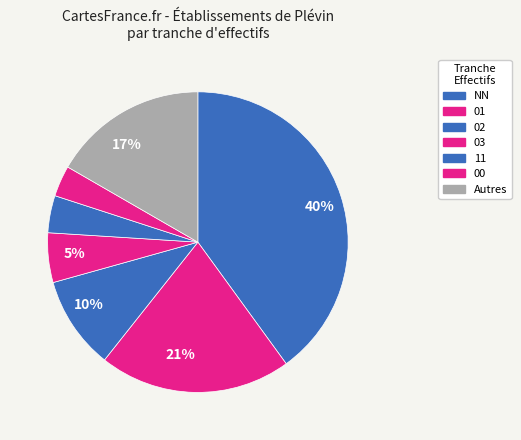

Count the number of slices in the pie.

7